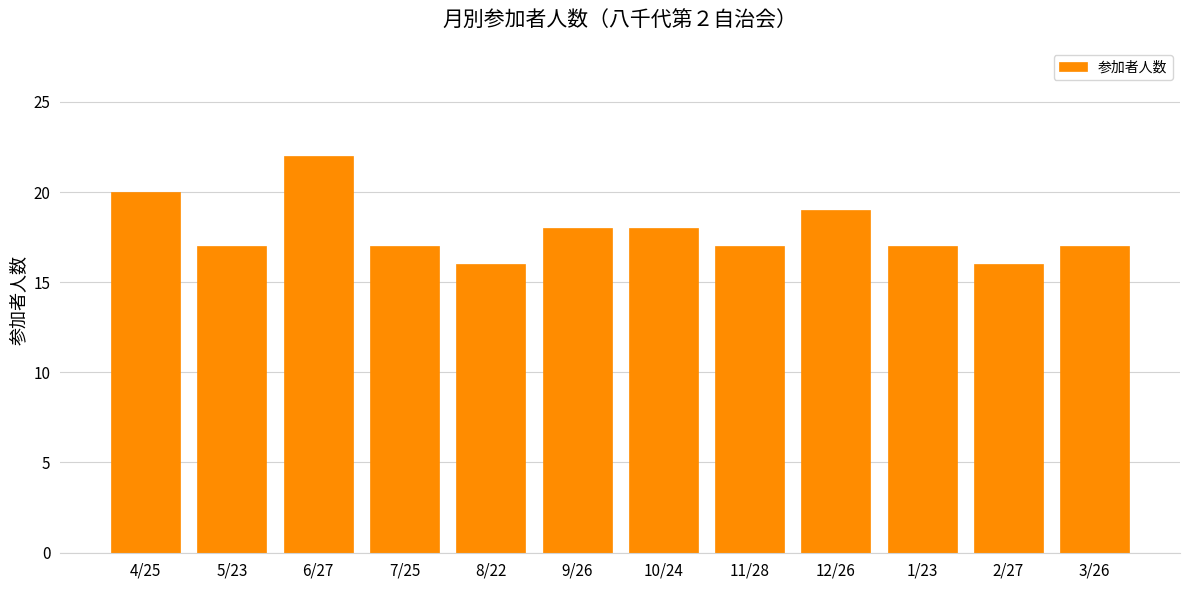

Reading right to left, what are all the values shown in this chart?

17	16	17	19	17	18	18	16	17	22	17	20